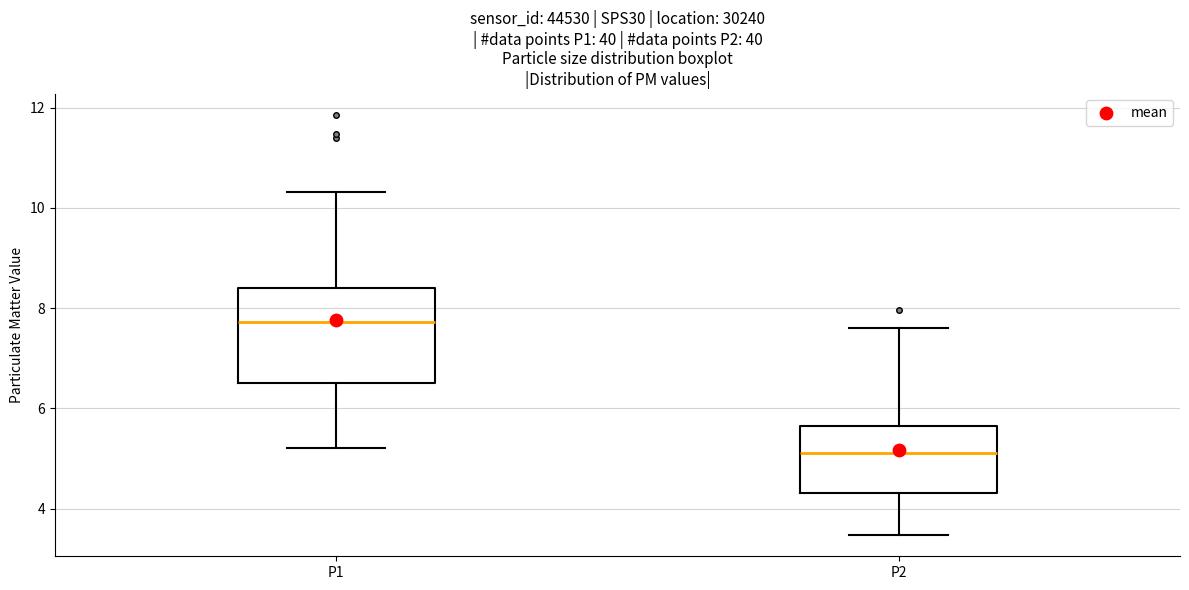

Which box has the highest median line?

P1